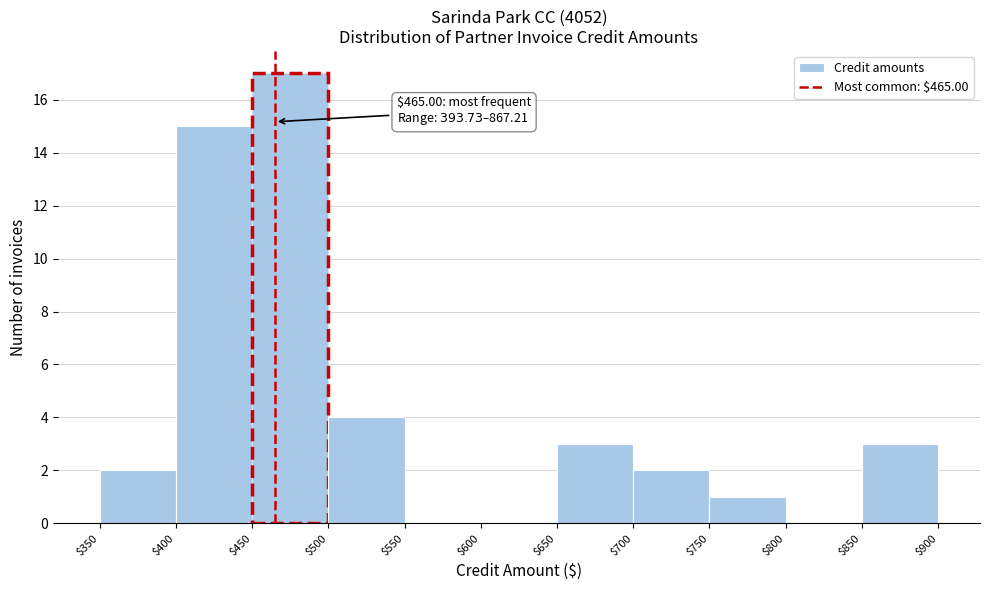

Over which range of the x-axis is the bar tallest?

$450 to $500